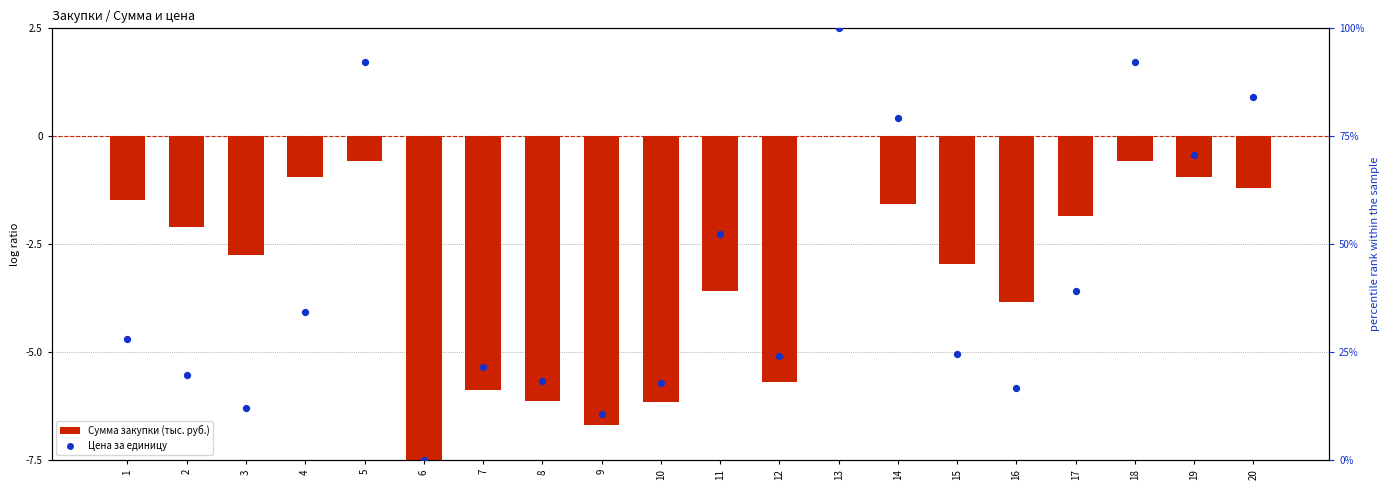

Is the value of Цена за единицу at 20 greater than the value of Сумма закупки (тыс. руб.) at 4?

Yes